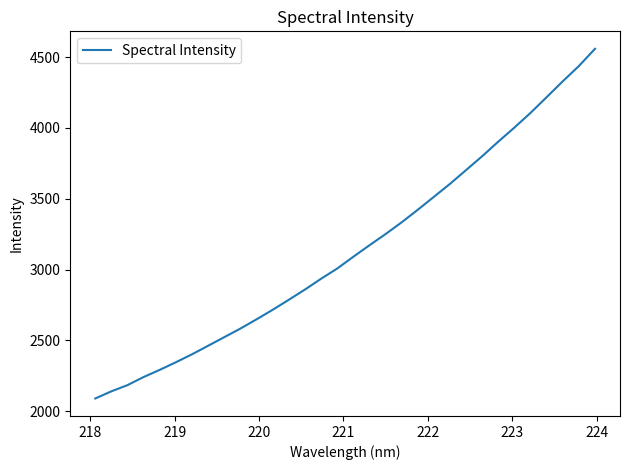

What is the maximum value shown in the chart?

4557.9